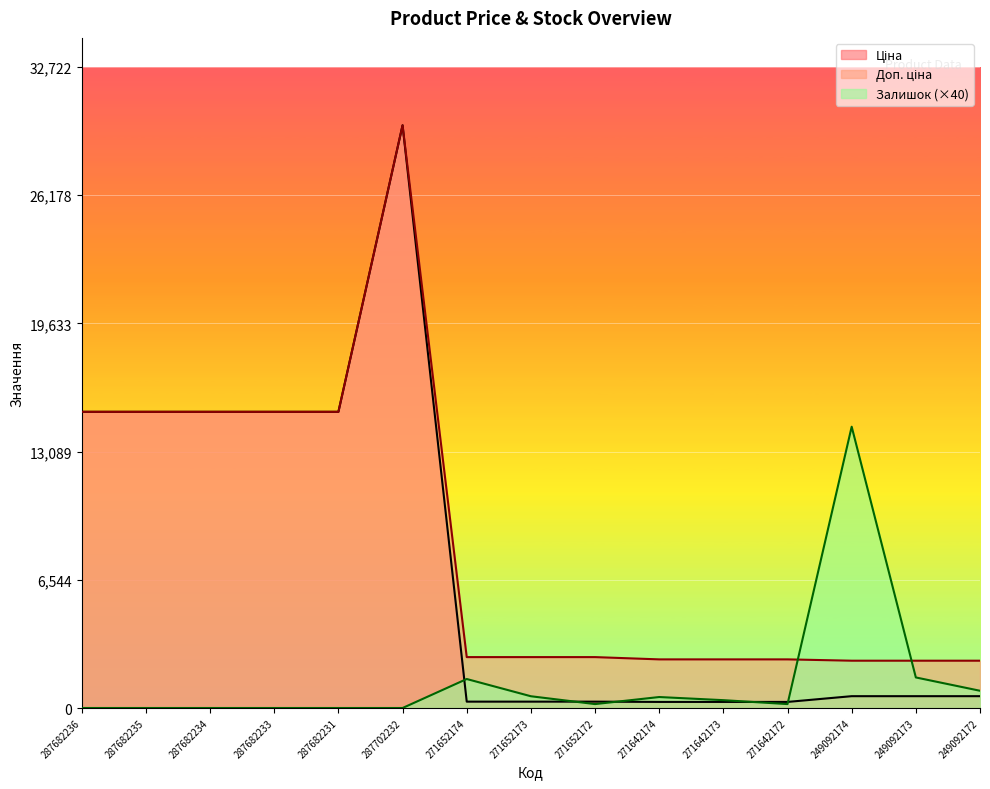

How many distinct data groups are displayed?

3